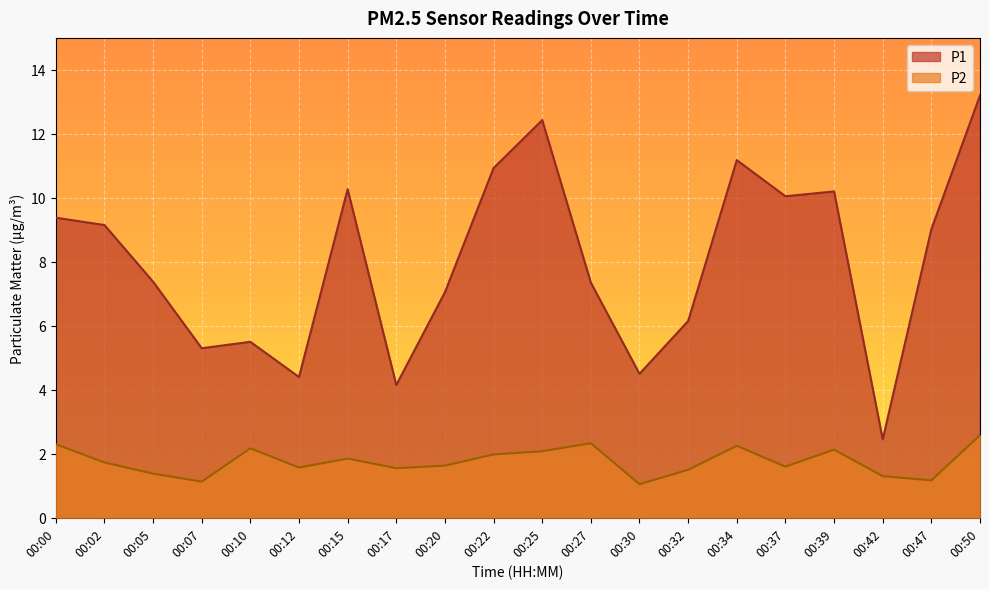

Which series has the largest total across all categories?

P1